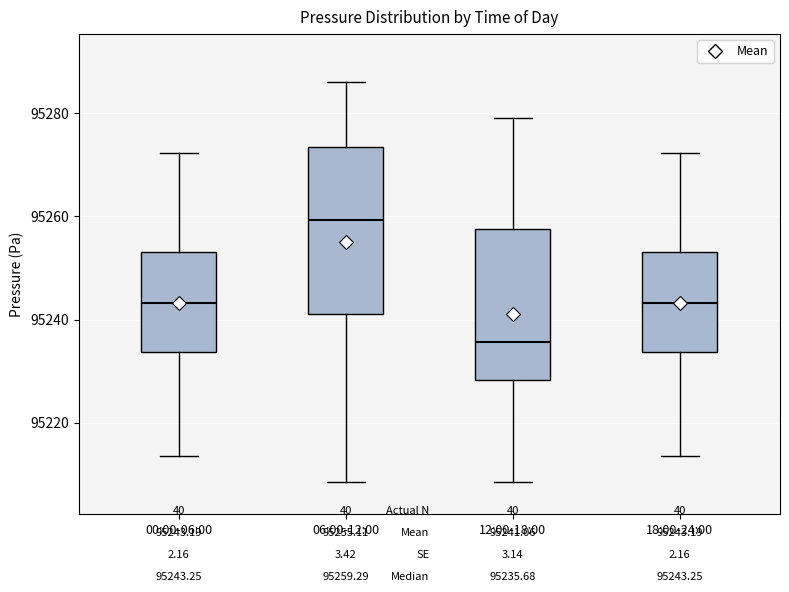

Which box has the highest median line?

06:00-12:00